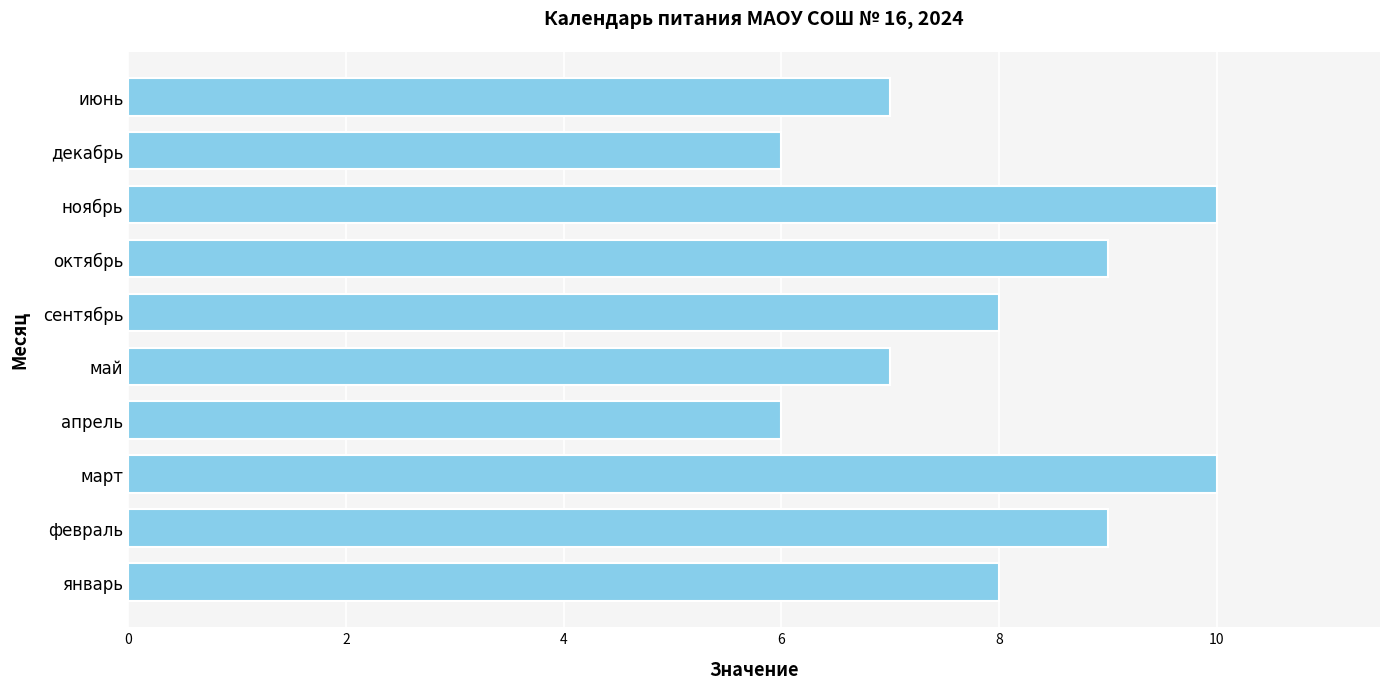

How many categories are shown in the chart?

10